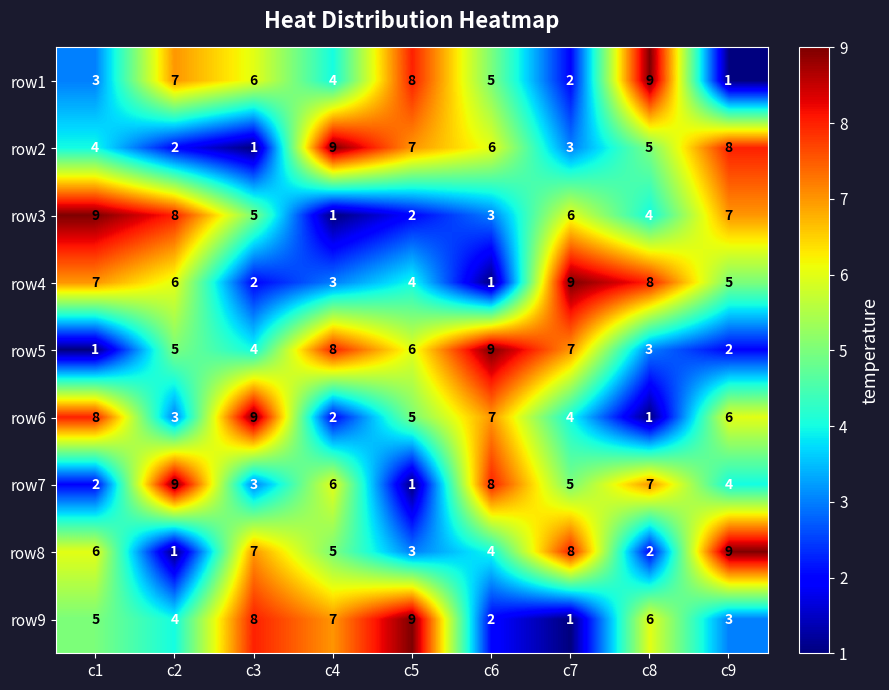

At which label is row3 closest to 5?

c3